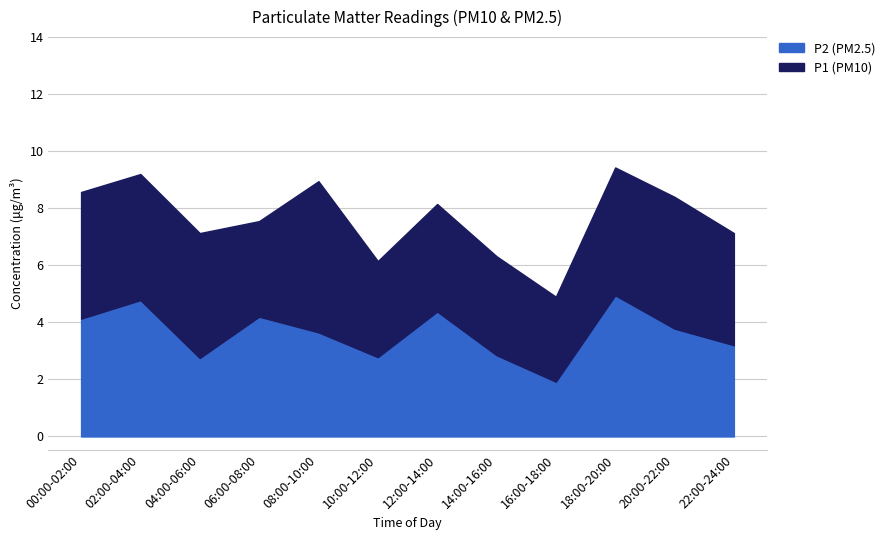

Which label corresponds to the smallest value in the chart?

16:00-18:00